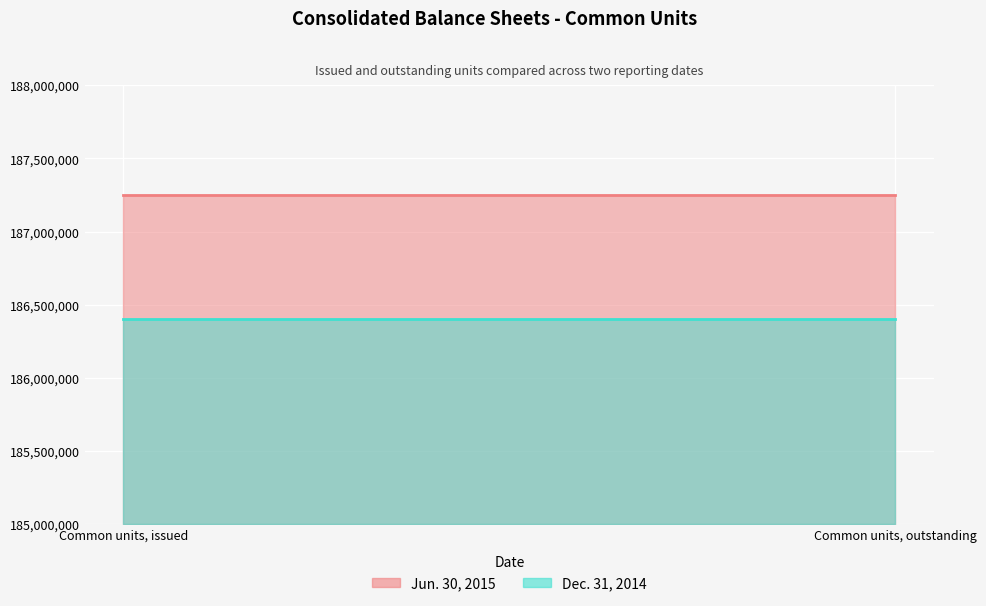

Between Common units, outstanding and Common units, issued, which is larger?

Common units, outstanding